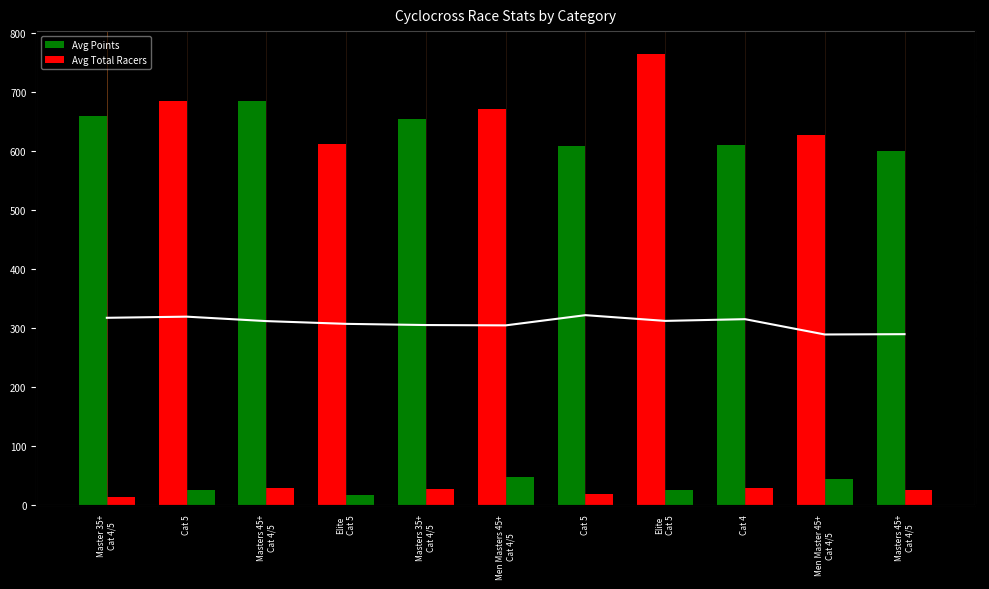

What value does the Avg Total Racers series have at Elite
Cat 5?

16.0